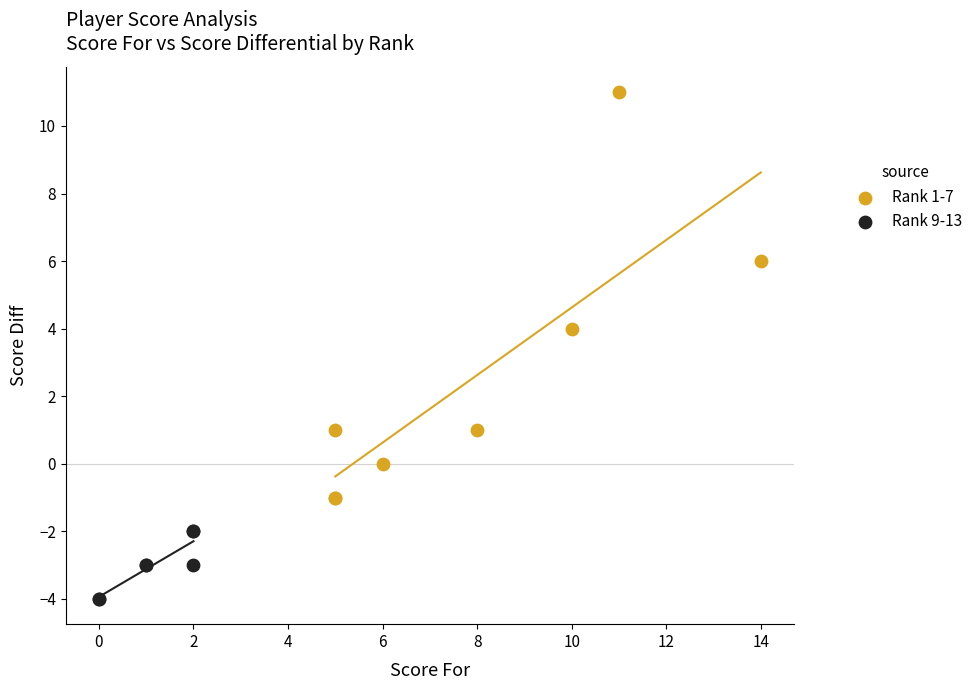

Which series has the largest Y range (max minus min)?

Rank 1-7